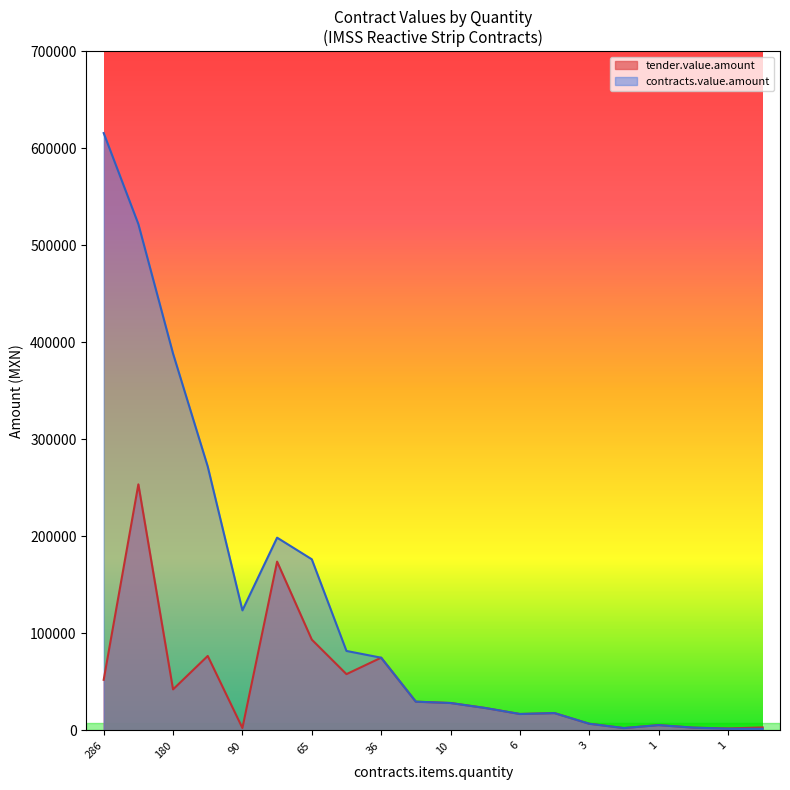

Reading right to left, list all the values displayed in this chart.

1682.0	1792.2	2929.0	5510.0	2484.0	6925.2	17889.4	16986.6	23183.8	28311.0	29684.4	75009.7	81963.3	176436.0	198699.6	123786.0	272008.4	388368.0	521847.0	615630.4